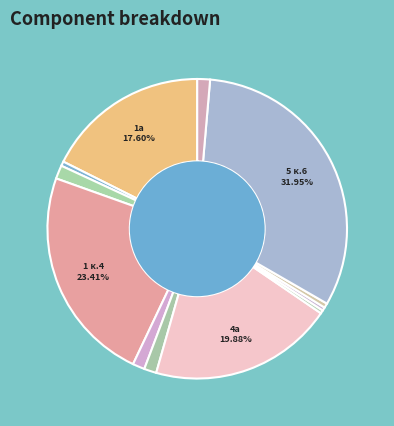

How many slices are in this pie chart?

12